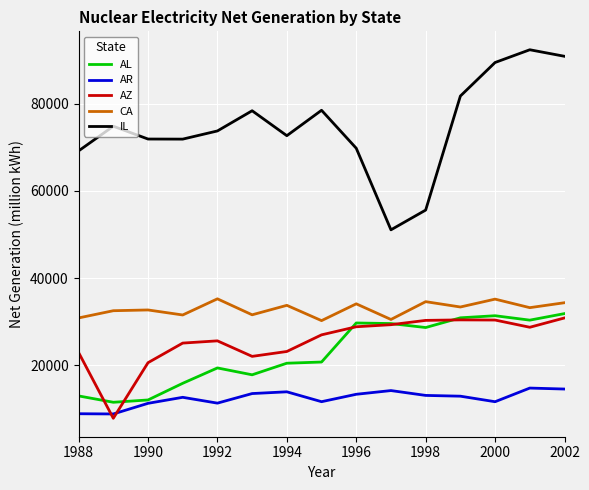

True or false: CA and IL cross at least once.

False